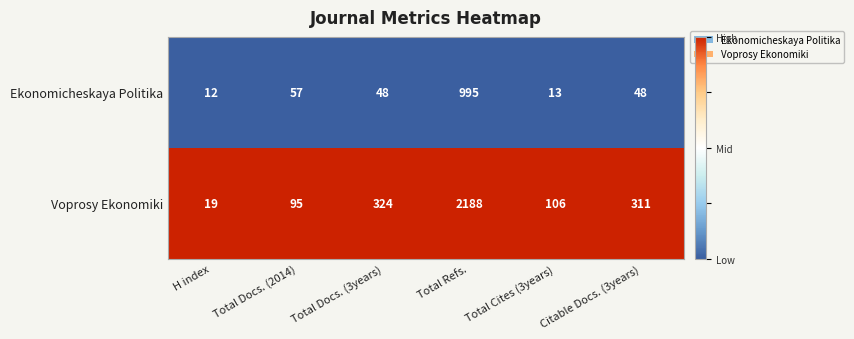

How many series are shown in this chart?

2